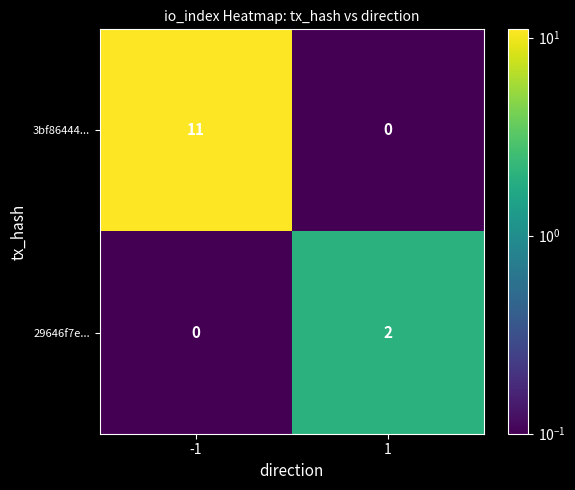

What is the difference between the 3bf86444... values at -1 and 1?

11